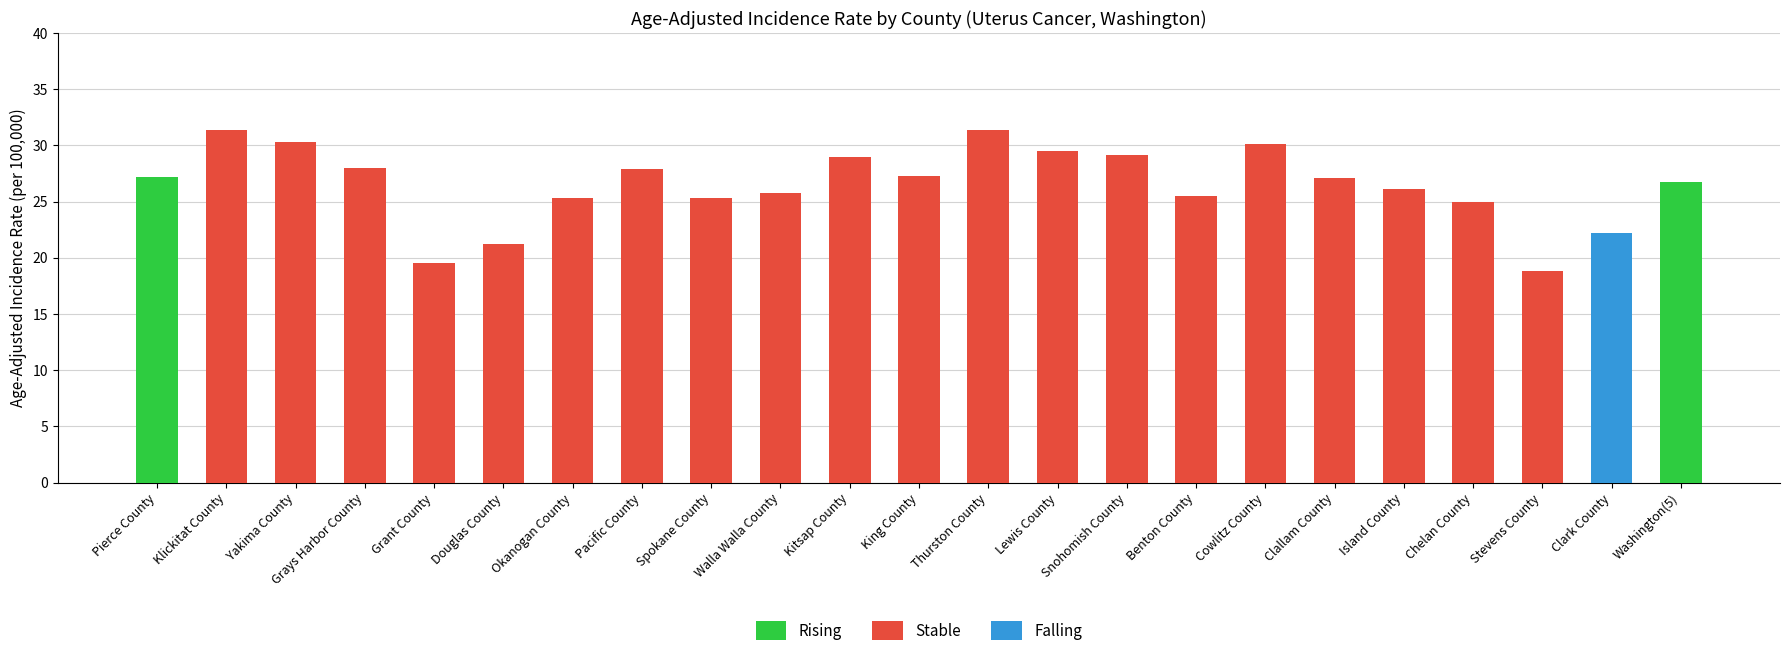

What is the sum of the Rising values at Washington(5) and Pierce County?

53.9